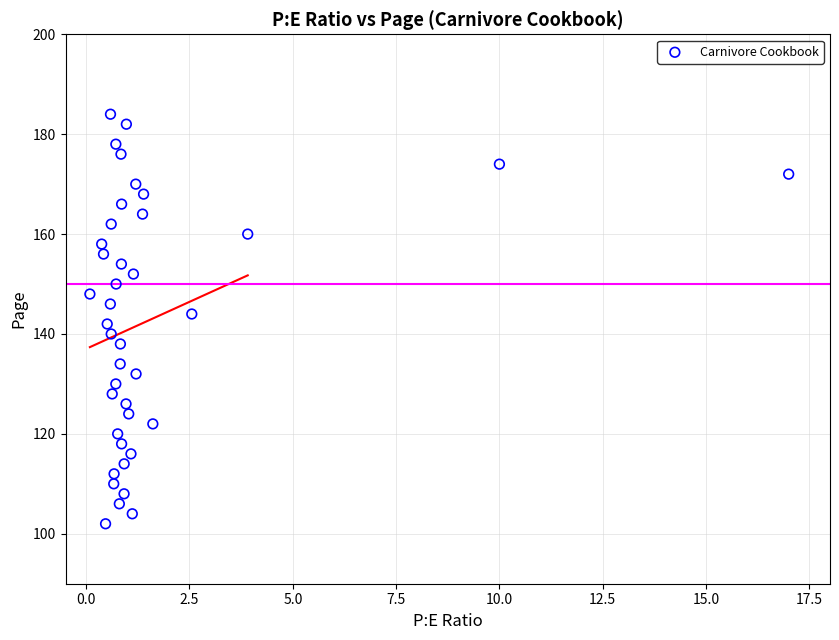

What is the range of Y values (max minus min)?

82